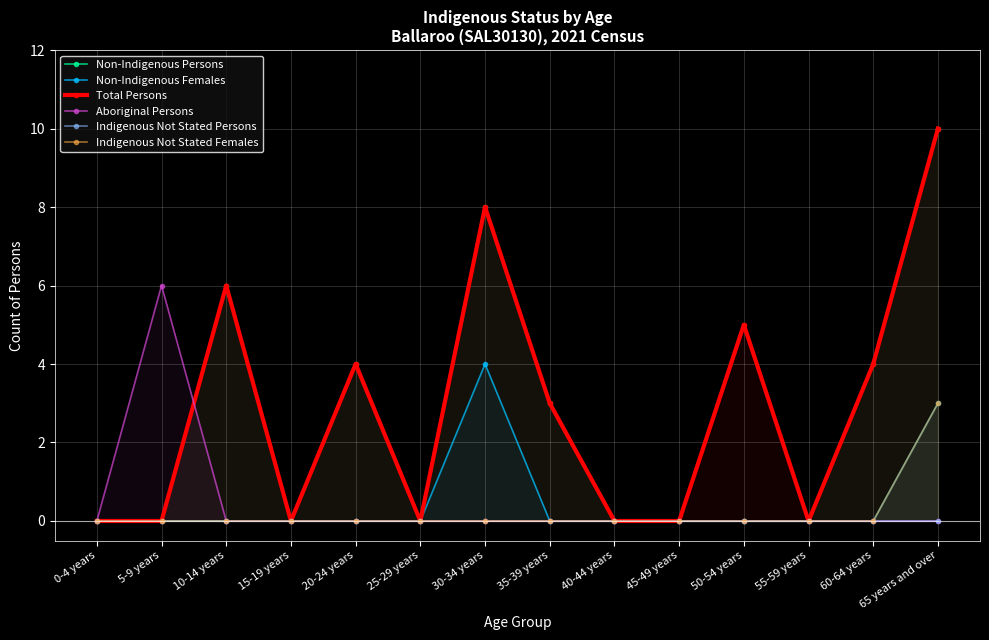

Count the Aboriginal Persons values in the range 0 to 1.

13